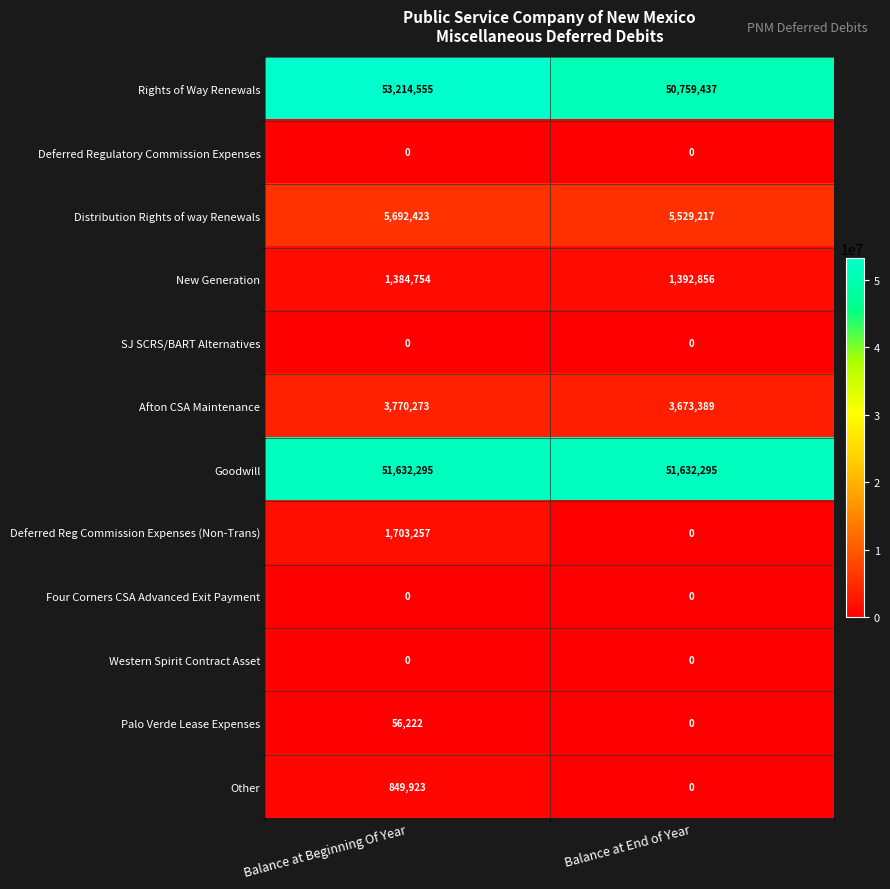

Rank the categories by Afton CSA Maintenance value from highest to lowest.

Balance at Beginning Of Year, Balance at End of Year